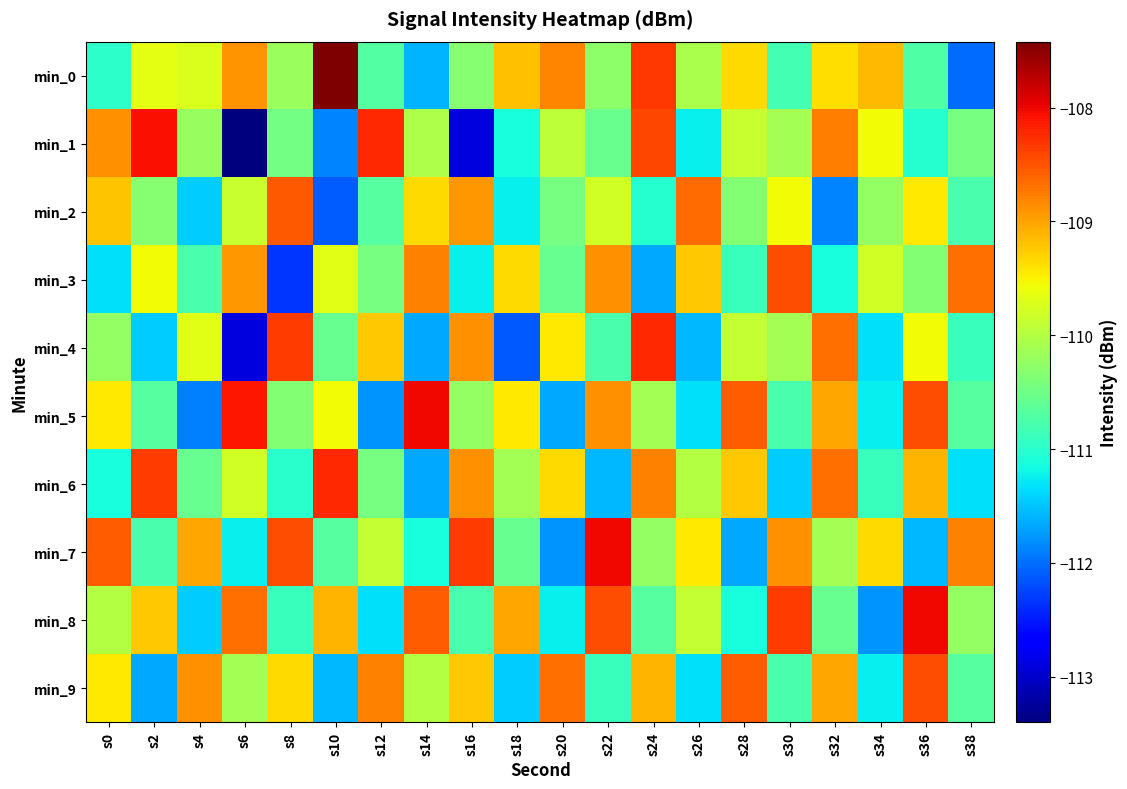

Reading left to right, what are all the values shown in this chart?

min_0: s0=-111.0	s2=-109.6	s4=-109.7	s6=-108.9	s8=-110.2	s10=-107.4	s12=-110.7	s14=-111.6	s16=-110.3	s18=-109.2	s20=-108.8	s22=-110.3	s24=-108.3	s26=-110.1	s28=-109.3	s30=-110.8	s32=-109.4	s34=-109.1	s36=-110.7	s38=-112.0
min_1: s0=-108.9	s2=-108.1	s4=-110.2	s6=-113.4	s8=-110.5	s10=-111.9	s12=-108.2	s14=-110.0	s16=-112.9	s18=-111.1	s20=-109.9	s22=-110.5	s24=-108.4	s26=-111.2	s28=-109.9	s30=-110.1	s32=-108.8	s34=-109.5	s36=-111.0	s38=-110.4
min_2: s0=-109.2	s2=-110.3	s4=-111.5	s6=-109.9	s8=-108.5	s10=-112.1	s12=-110.7	s14=-109.3	s16=-108.9	s18=-111.2	s20=-110.5	s22=-109.8	s24=-111.0	s26=-108.7	s28=-110.3	s30=-109.6	s32=-111.9	s34=-110.2	s36=-109.4	s38=-110.8
min_3: s0=-111.3	s2=-109.6	s4=-110.8	s6=-108.9	s8=-112.3	s10=-109.7	s12=-110.5	s14=-108.8	s16=-111.2	s18=-109.3	s20=-110.6	s22=-108.9	s24=-111.7	s26=-109.2	s28=-110.9	s30=-108.5	s32=-111.1	s34=-109.8	s36=-110.3	s38=-108.7
min_4: s0=-110.2	s2=-111.5	s4=-109.7	s6=-112.9	s8=-108.3	s10=-110.6	s12=-109.2	s14=-111.7	s16=-108.9	s18=-112.1	s20=-109.5	s22=-110.8	s24=-108.2	s26=-111.6	s28=-109.9	s30=-110.1	s32=-108.7	s34=-111.3	s36=-109.6	s38=-110.9
min_5: s0=-109.5	s2=-110.7	s4=-111.9	s6=-108.1	s8=-110.3	s10=-109.6	s12=-111.8	s14=-108.0	s16=-110.2	s18=-109.5	s20=-111.7	s22=-108.9	s24=-110.1	s26=-111.3	s28=-108.6	s30=-110.8	s32=-109.0	s34=-111.2	s36=-108.5	s38=-110.7
min_6: s0=-111.1	s2=-108.3	s4=-110.6	s6=-109.8	s8=-111.0	s10=-108.2	s12=-110.5	s14=-111.7	s16=-108.9	s18=-110.1	s20=-109.3	s22=-111.6	s24=-108.8	s26=-110.0	s28=-109.2	s30=-111.5	s32=-108.7	s34=-110.9	s36=-109.1	s38=-111.3
min_7: s0=-108.6	s2=-110.8	s4=-109.0	s6=-111.2	s8=-108.5	s10=-110.7	s12=-109.9	s14=-111.1	s16=-108.3	s18=-110.6	s20=-111.8	s22=-108.0	s24=-110.2	s26=-109.5	s28=-111.7	s30=-108.9	s32=-110.1	s34=-109.3	s36=-111.6	s38=-108.8
min_8: s0=-110.0	s2=-109.2	s4=-111.5	s6=-108.7	s8=-110.9	s10=-109.1	s12=-111.3	s14=-108.6	s16=-110.8	s18=-109.0	s20=-111.2	s22=-108.5	s24=-110.7	s26=-109.9	s28=-111.1	s30=-108.3	s32=-110.6	s34=-111.8	s36=-108.0	s38=-110.2
min_9: s0=-109.5	s2=-111.7	s4=-108.9	s6=-110.1	s8=-109.3	s10=-111.6	s12=-108.8	s14=-110.0	s16=-109.2	s18=-111.5	s20=-108.7	s22=-110.9	s24=-109.1	s26=-111.3	s28=-108.6	s30=-110.8	s32=-109.0	s34=-111.2	s36=-108.5	s38=-110.7